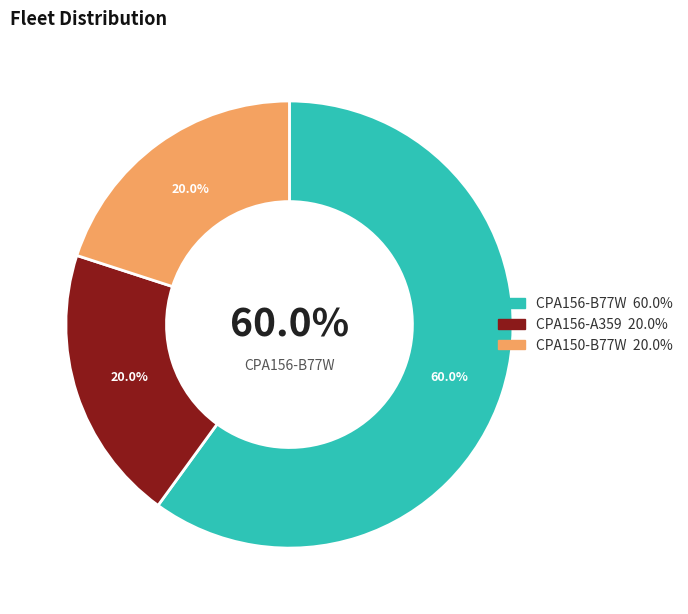

To the nearest percent, what portion does CPA156-B77W represent?

60%